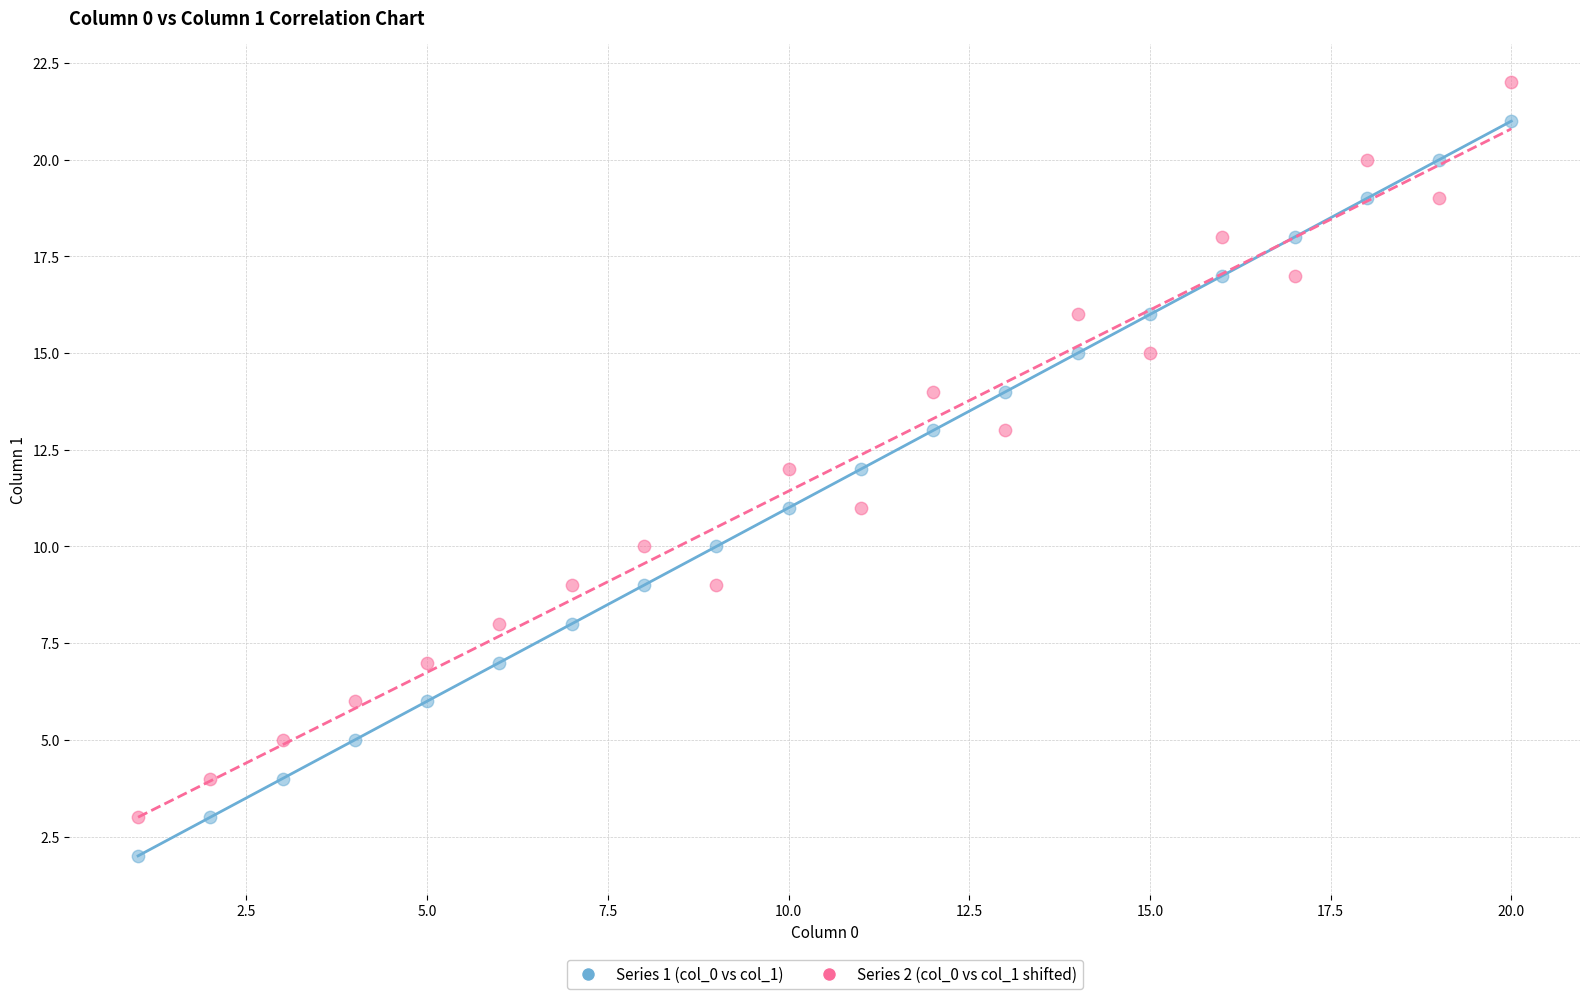

What is the X range (max minus min) for the scatter plot?

19